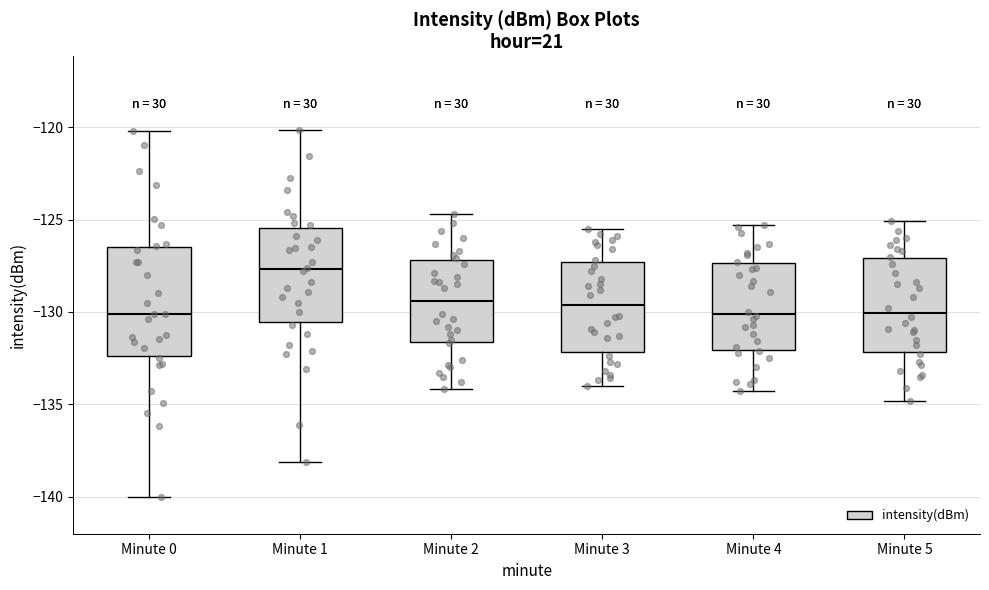

Which box's median line is the highest?

Minute 1